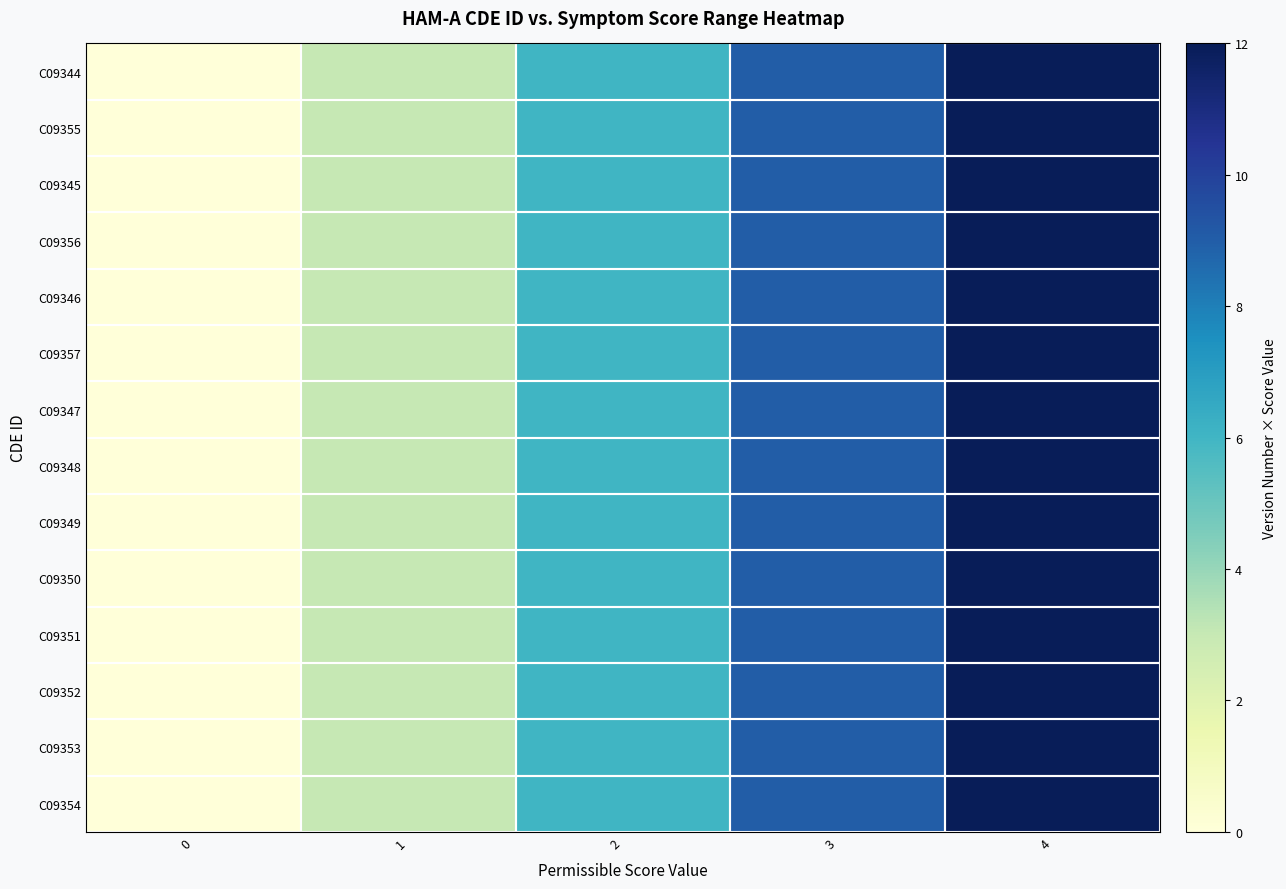

Reading left to right, list all the values displayed in this chart.

C09344: 0=0	1=3	2=6	3=9	4=12
C09355: 0=0	1=3	2=6	3=9	4=12
C09345: 0=0	1=3	2=6	3=9	4=12
C09356: 0=0	1=3	2=6	3=9	4=12
C09346: 0=0	1=3	2=6	3=9	4=12
C09357: 0=0	1=3	2=6	3=9	4=12
C09347: 0=0	1=3	2=6	3=9	4=12
C09348: 0=0	1=3	2=6	3=9	4=12
C09349: 0=0	1=3	2=6	3=9	4=12
C09350: 0=0	1=3	2=6	3=9	4=12
C09351: 0=0	1=3	2=6	3=9	4=12
C09352: 0=0	1=3	2=6	3=9	4=12
C09353: 0=0	1=3	2=6	3=9	4=12
C09354: 0=0	1=3	2=6	3=9	4=12